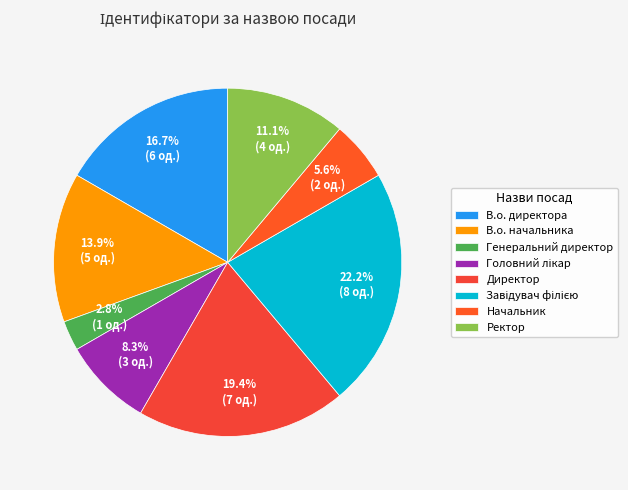

Combined, do Директор and В.о. директора account for over 50%?

No